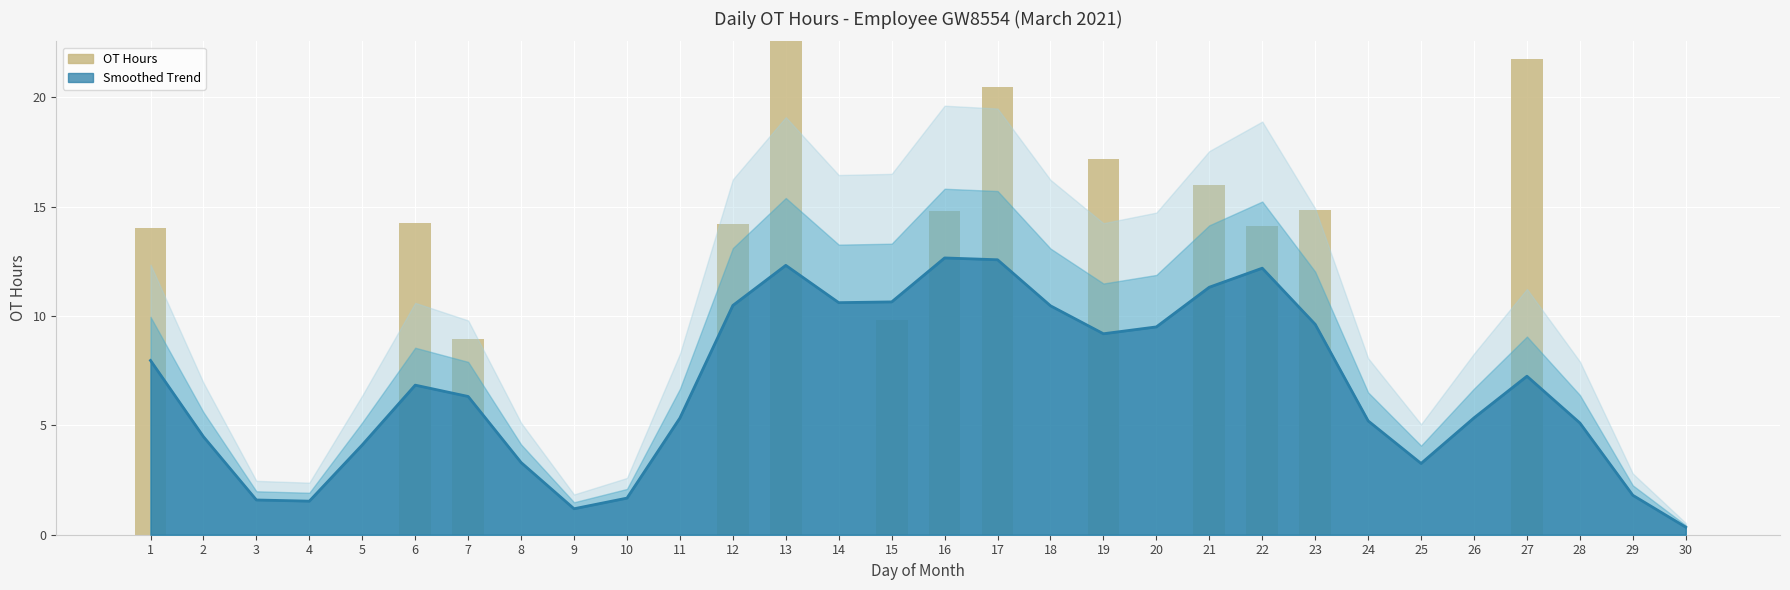

How many values are above zero?

13